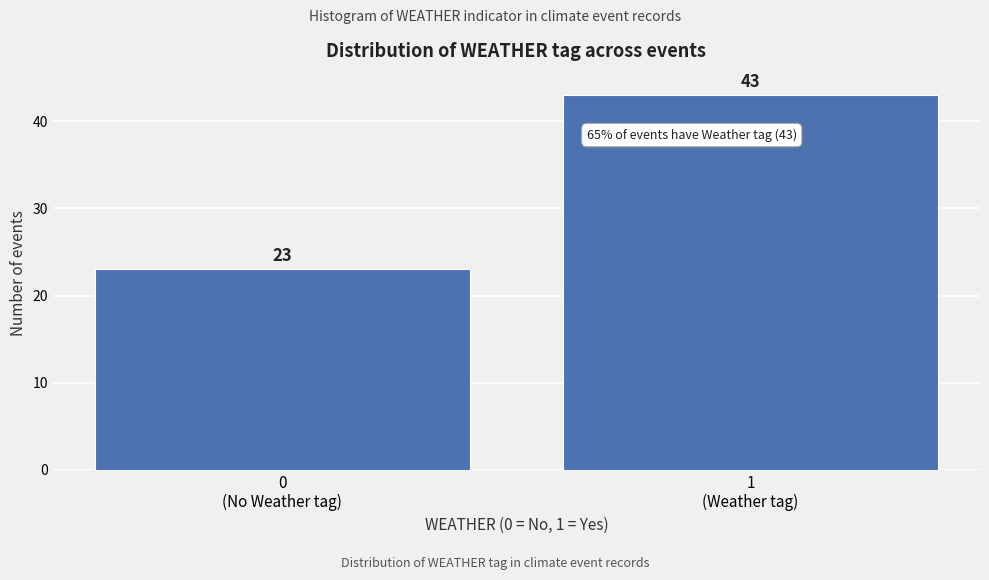

Reading left to right, list all the values displayed in this chart.

23	43